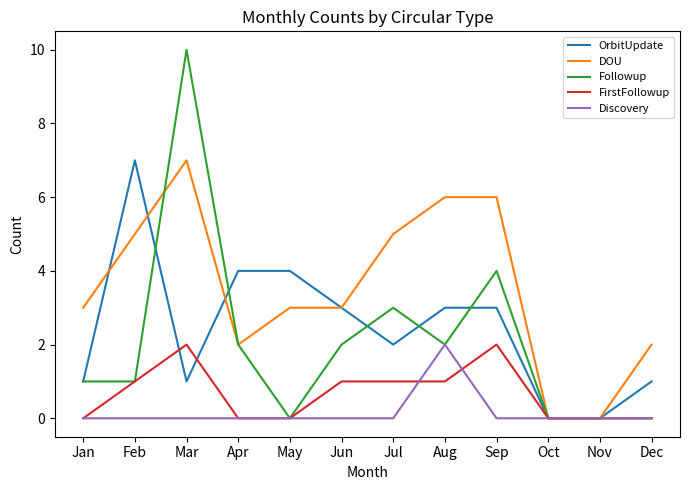

Reading left to right, what are all the values shown in this chart?

OrbitUpdate: 1	7	1	4	4	3	2	3	3	0	0	1
DOU: 3	5	7	2	3	3	5	6	6	0	0	2
Followup: 1	1	10	2	0	2	3	2	4	0	0	0
FirstFollowup: 0	1	2	0	0	1	1	1	2	0	0	0
Discovery: 0	0	0	0	0	0	0	2	0	0	0	0